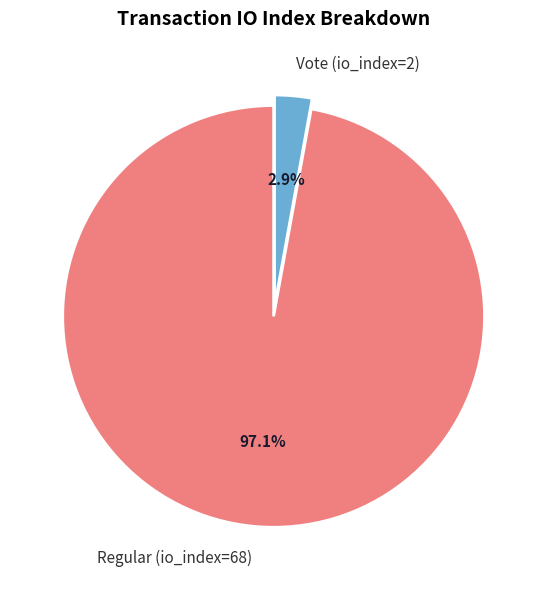

To the nearest percent, what is the average slice percentage?

50%